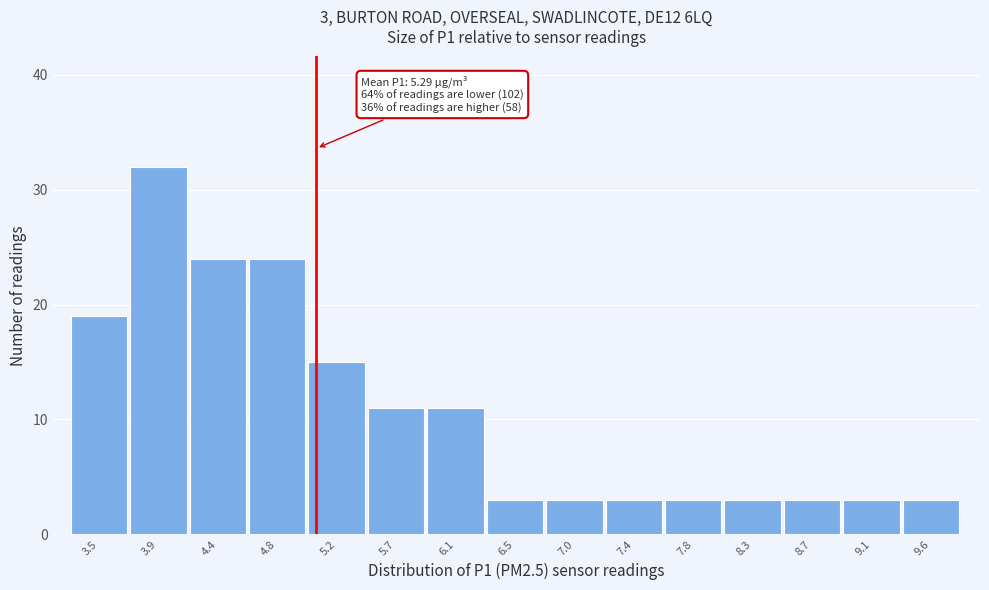

Reading left to right, transcribe all the data shown in this chart.

3.5=19	3.9=32	4.4=24	4.8=24	5.2=15	5.7=11	6.1=11	6.5=3	7.0=3	7.4=3	7.8=3	8.3=3	8.7=3	9.1=3	9.6=3